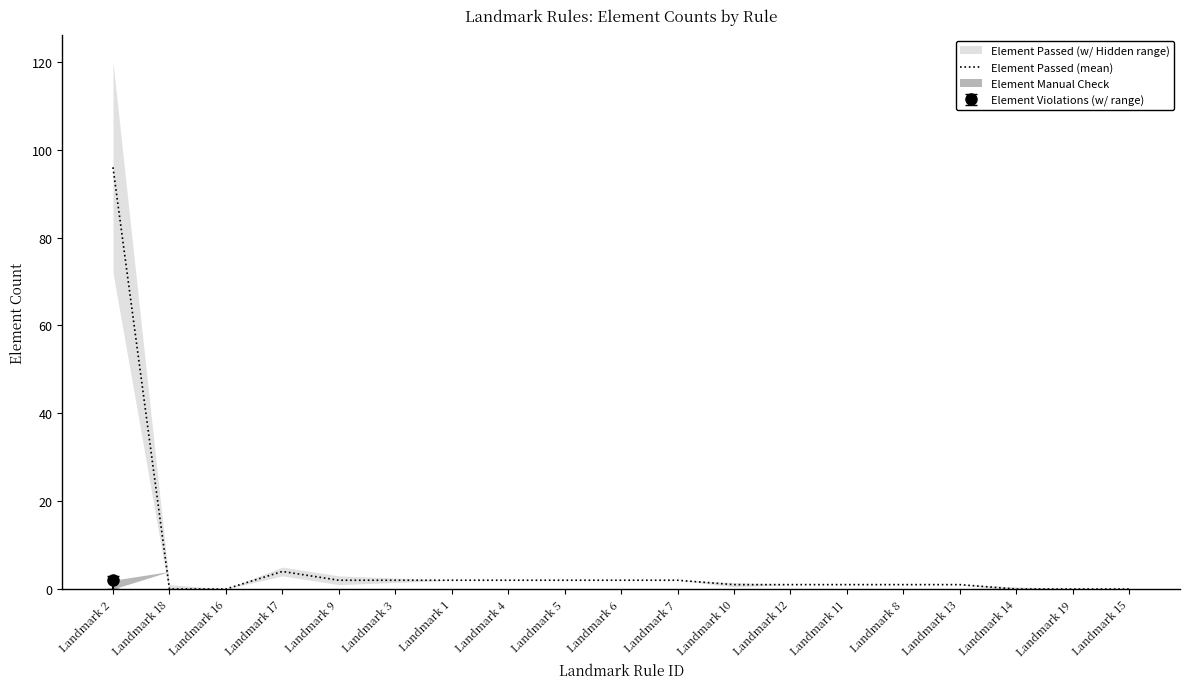

The chart shows a value of 57 at Landmark 15. True or false?

False